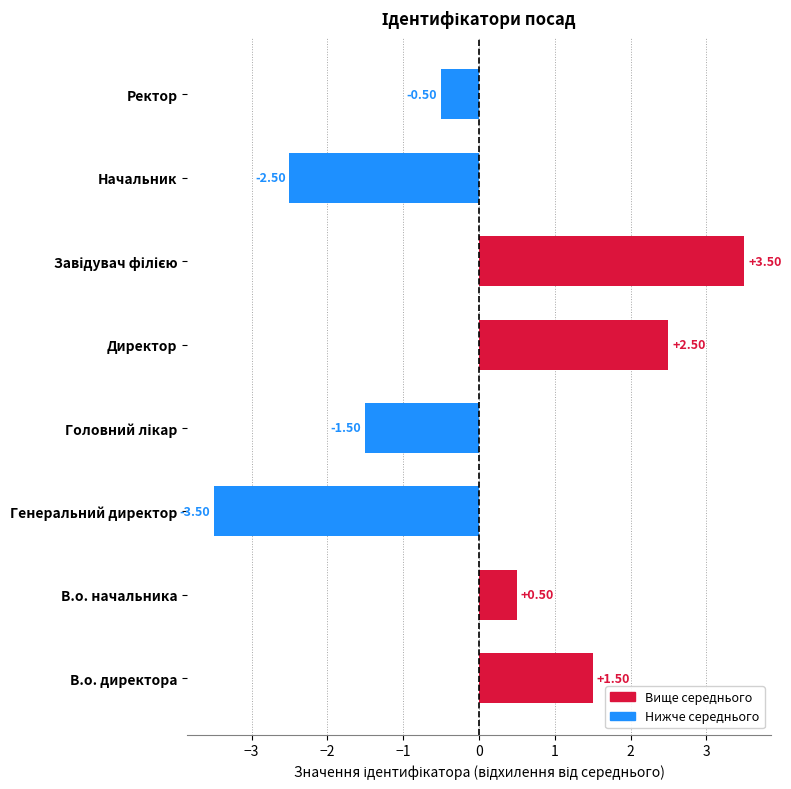

What is the difference between the maximum and minimum values?

7.0